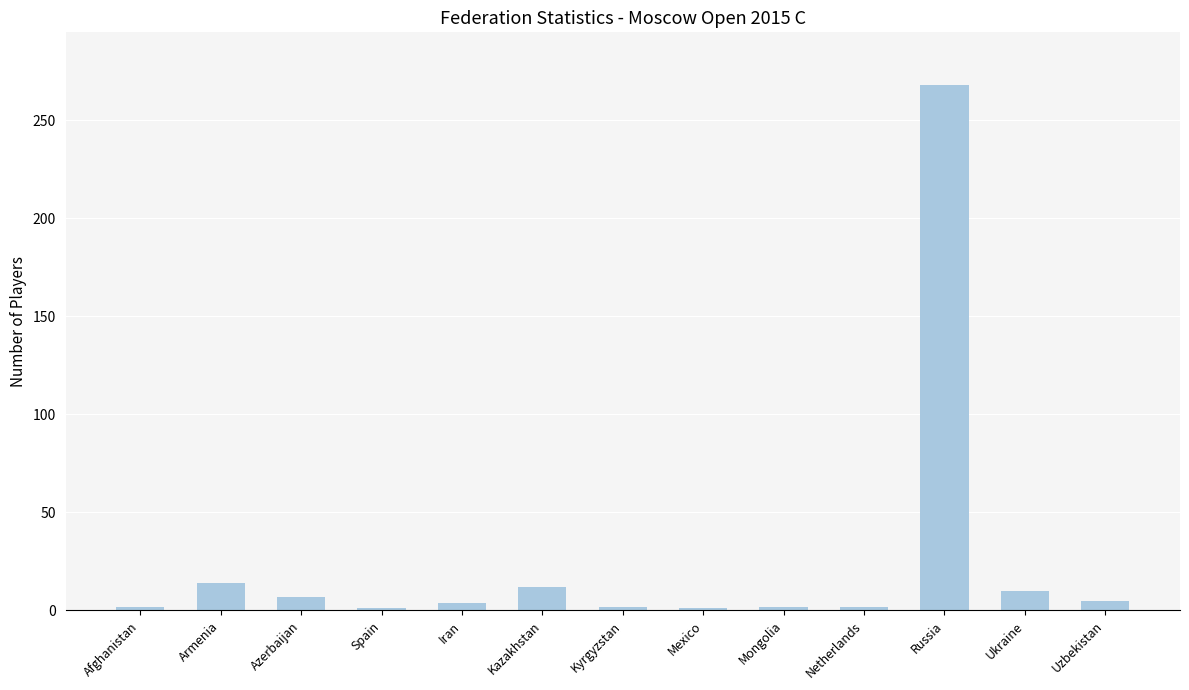

Which has a higher value, Ukraine or Afghanistan?

Ukraine